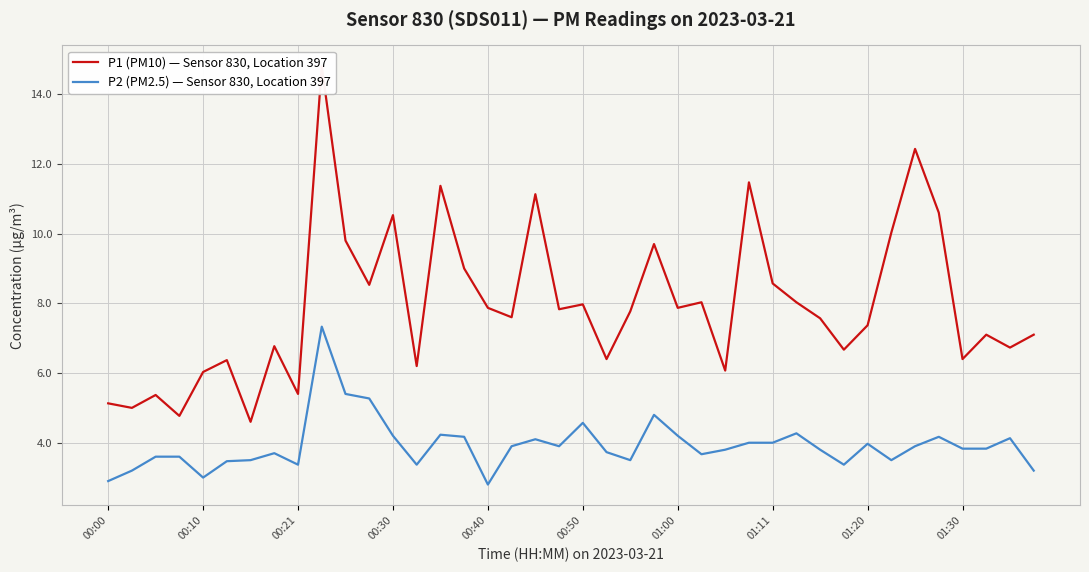

The value of P2 (PM2.5) — Sensor 830, Location 397 at 00:30 is 1.2. True or false?

False